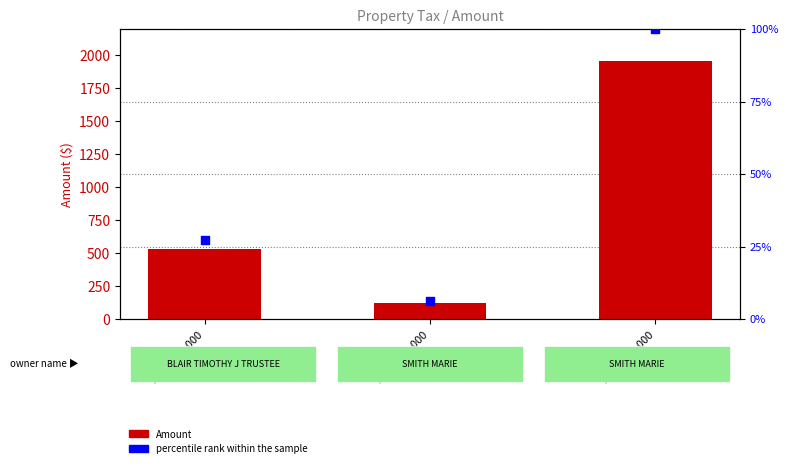

At which category is the sum across all series the highest?

19-00208-000